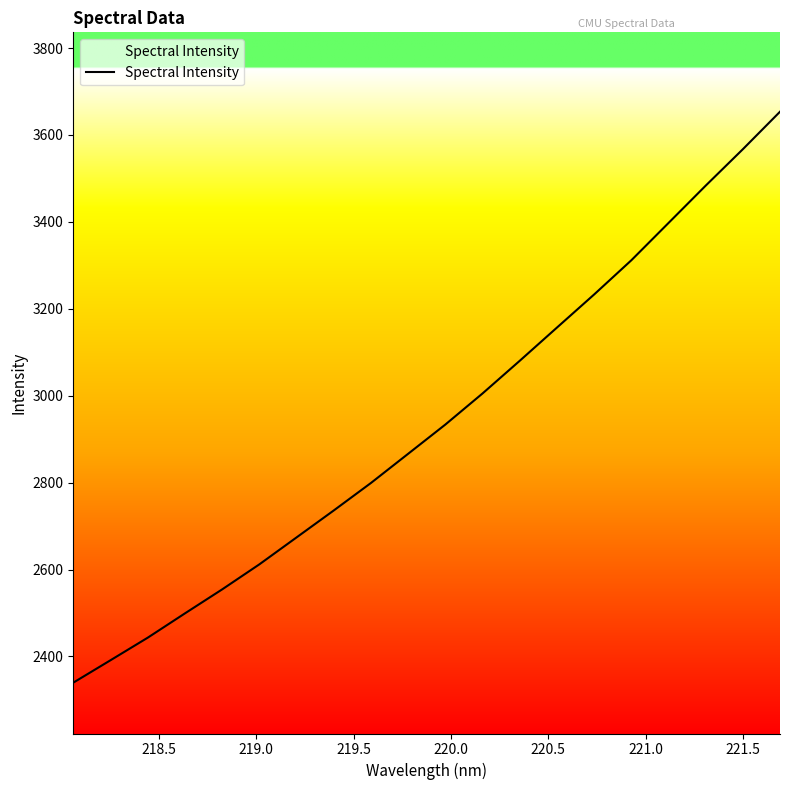

True or false: the data has more than 1 interior local peaks.

False